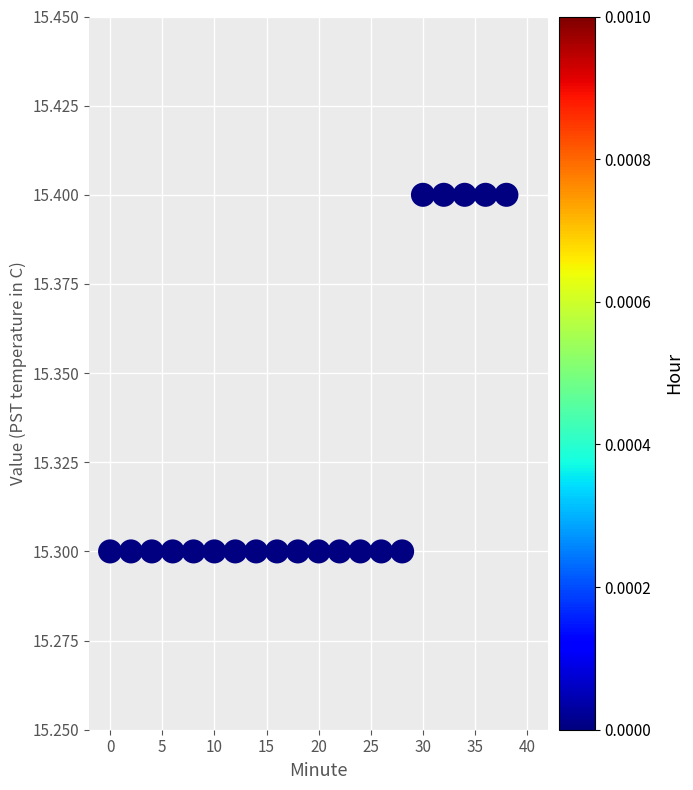

What is the range of X values (max minus min)?

38.0